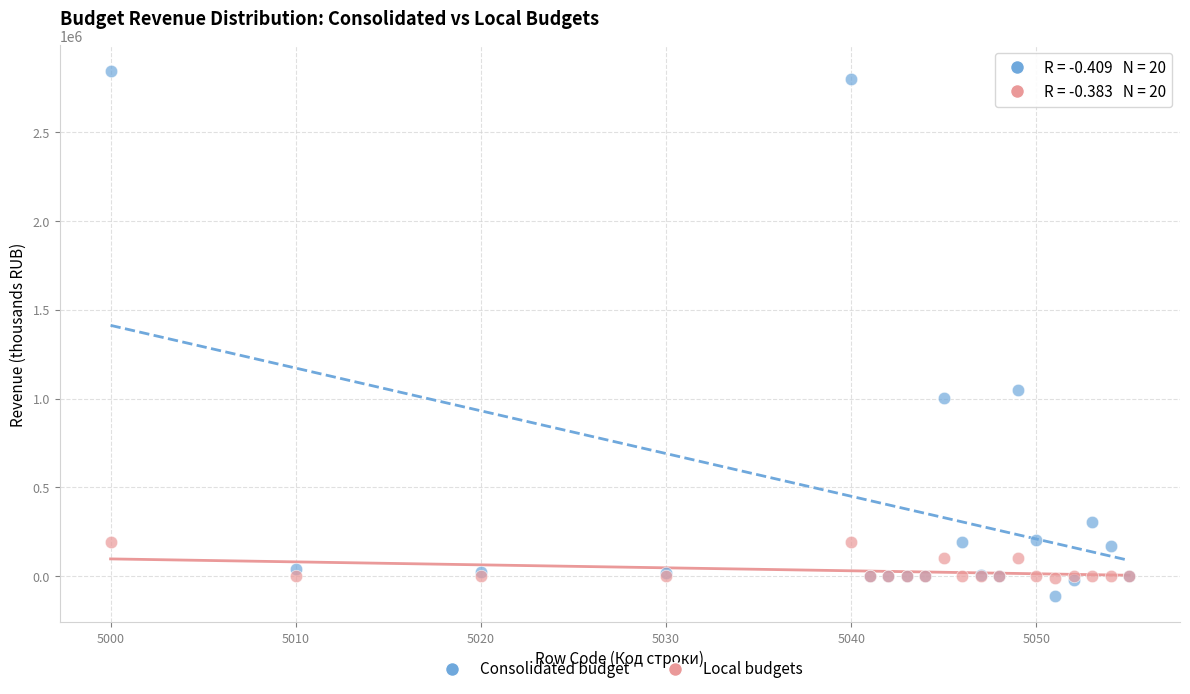

Across all series, what Y value is closest to 1365395?

1051289